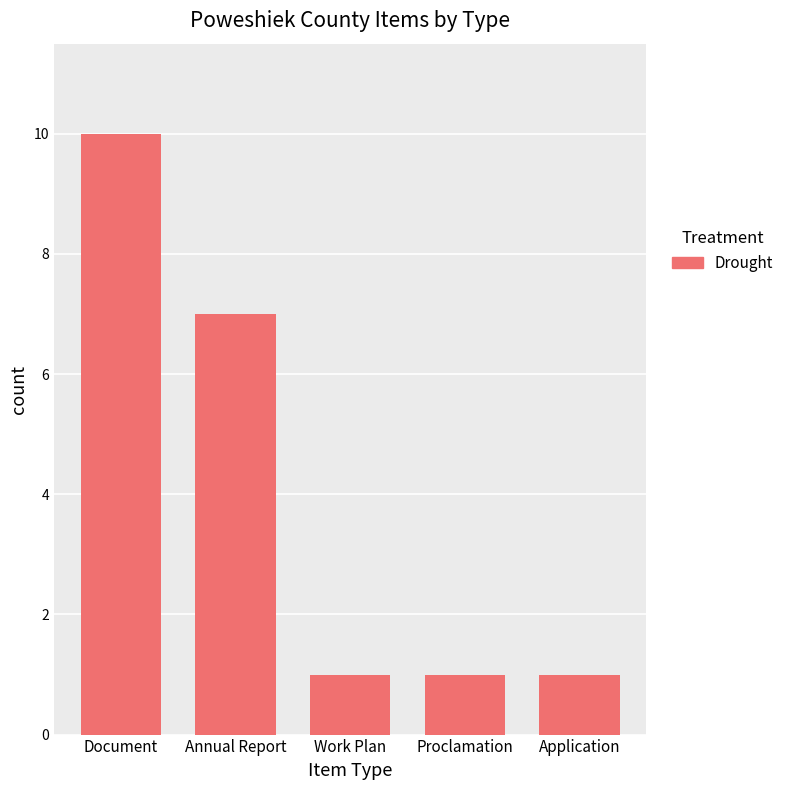

Reading right to left, what are all the values shown in this chart?

1	1	1	7	10